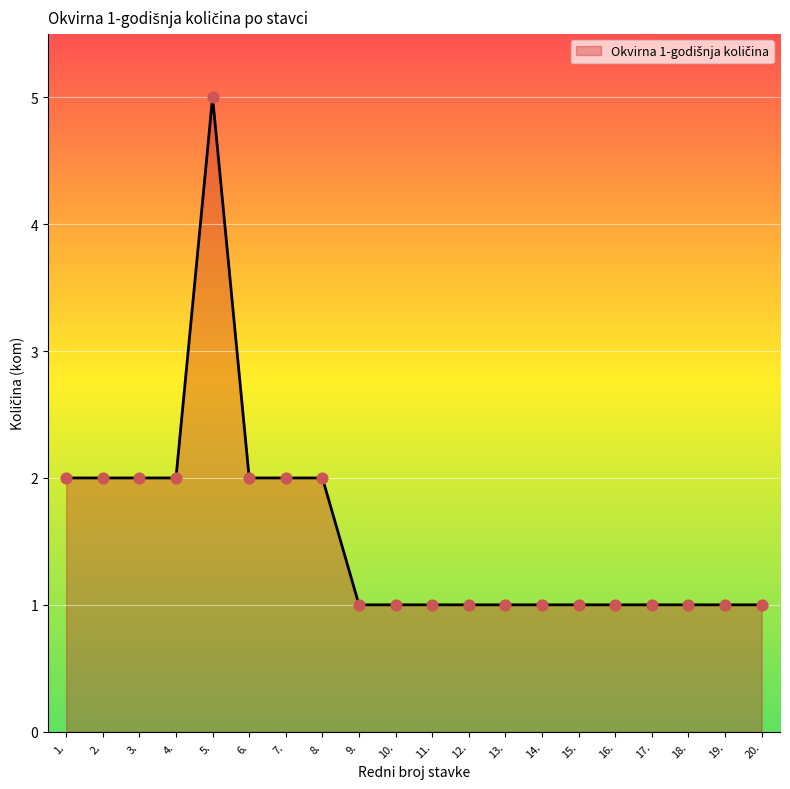

What is the ratio of the value at 3. to the value at 5.?

0.4